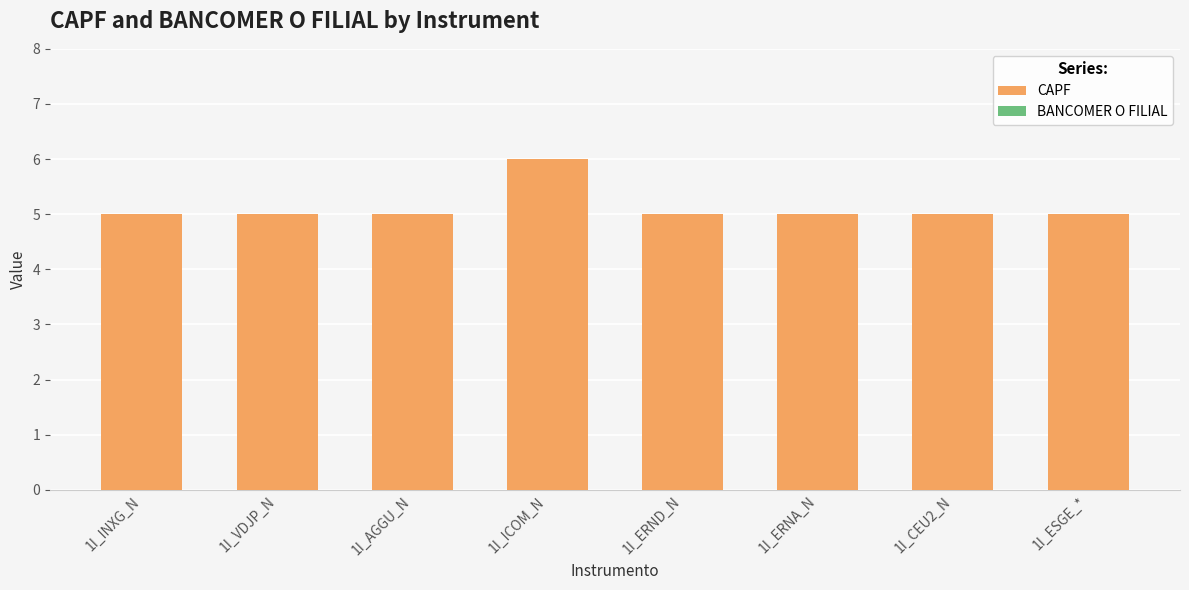

How many categories are shown in the chart?

8